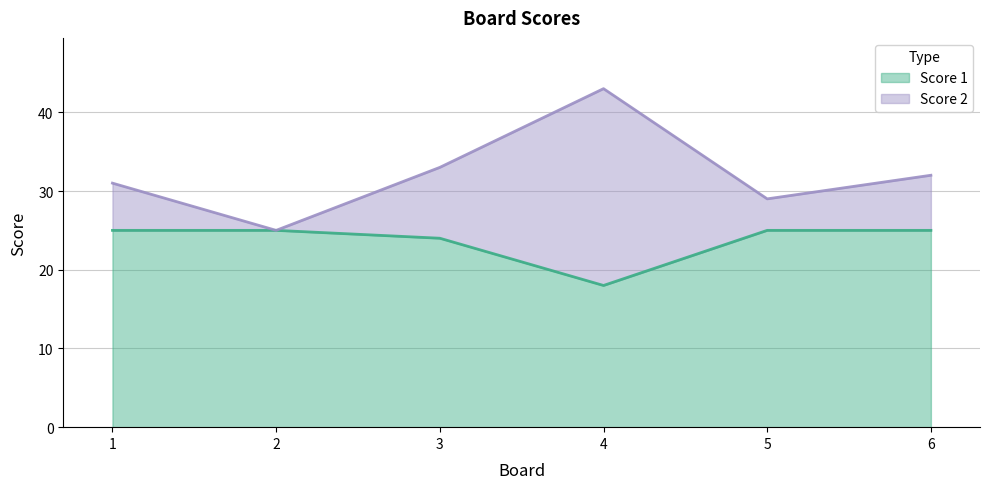

True or false: Score 1 has more than 0 points higher than both neighbors.

False